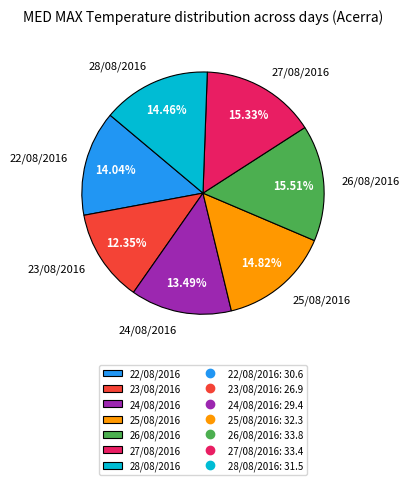

What is the smallest slice in the pie chart?

23/08/2016